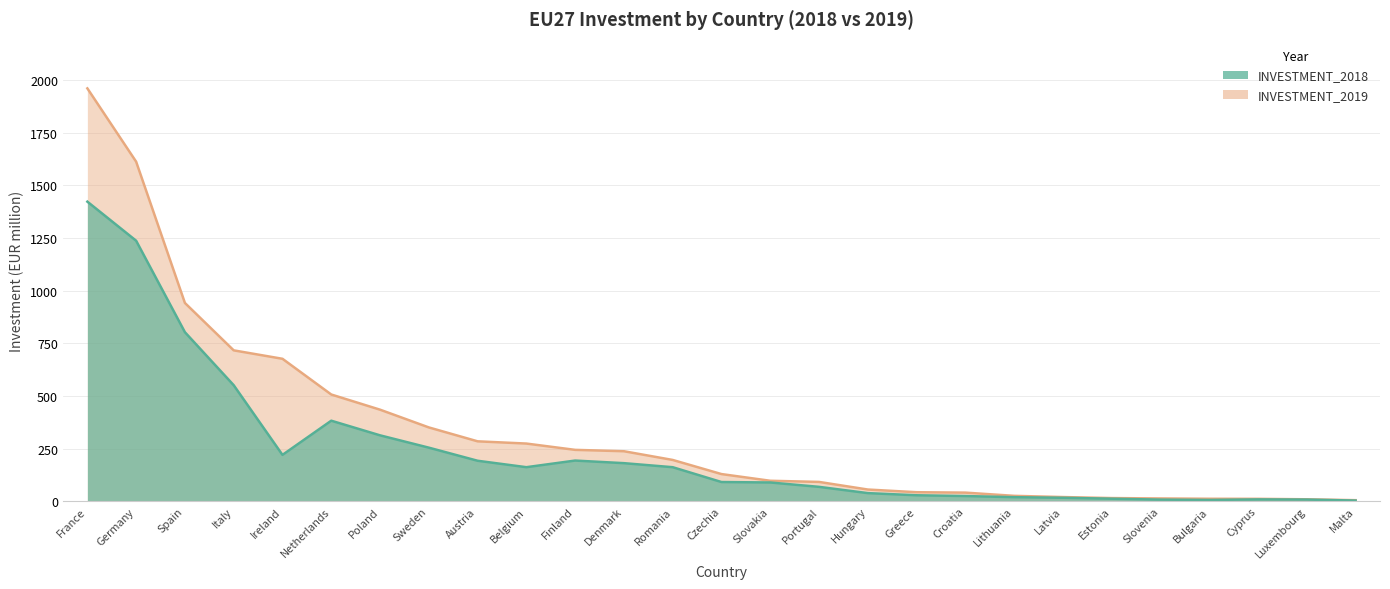

True or false: INVESTMENT_2019 has more than 1 interior local peaks.

False